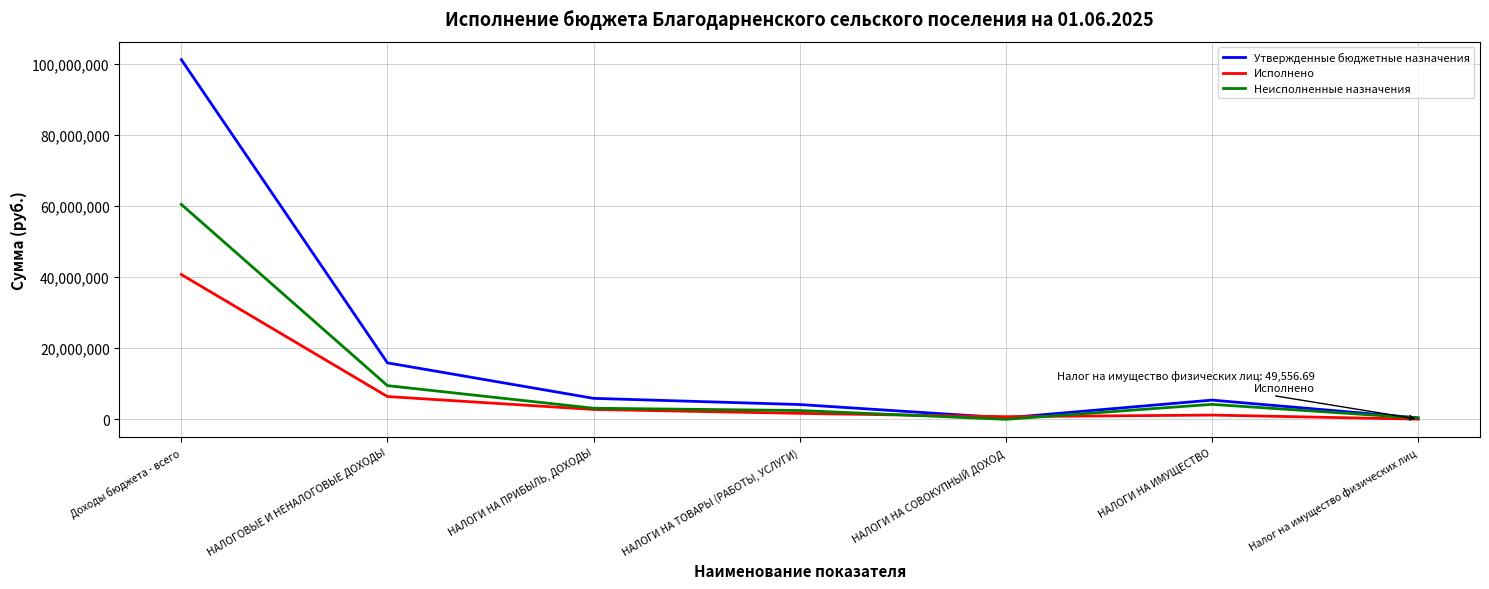

What is the difference between the highest and lowest values at НАЛОГИ НА ИМУЩЕСТВО?

4214648.2